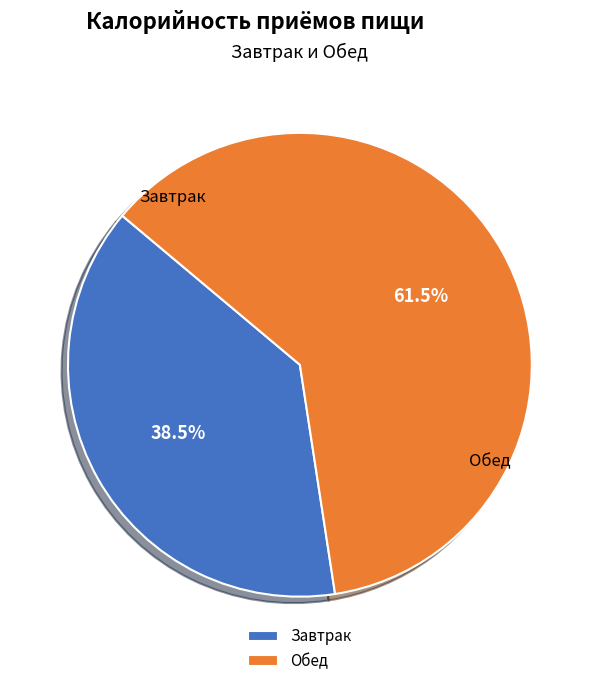

What is the total percentage of Обед and Завтрак?

100.0%